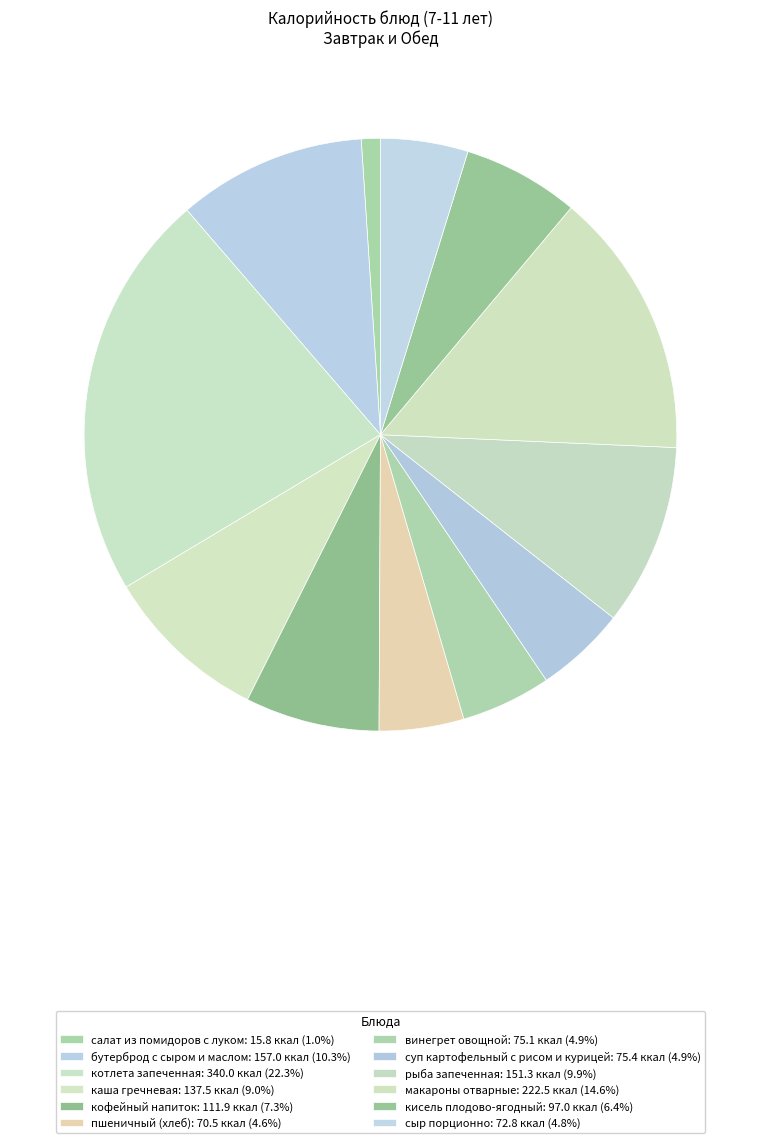

How many segments does this pie chart have?

12